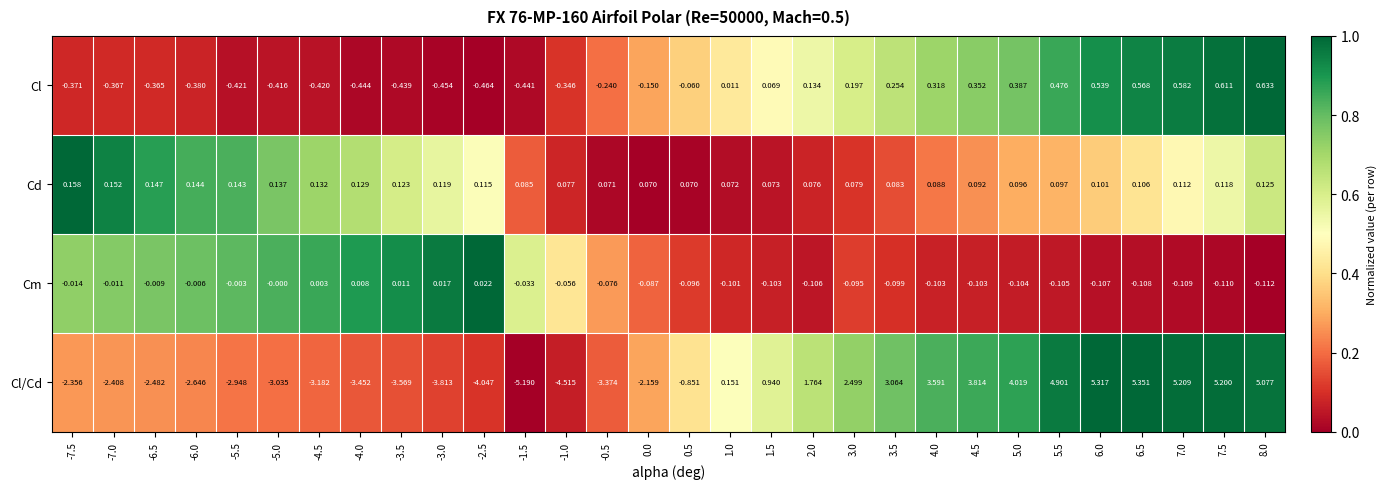

Between 4.5 and 8.0, which series saw the biggest shift?

Cl/Cd